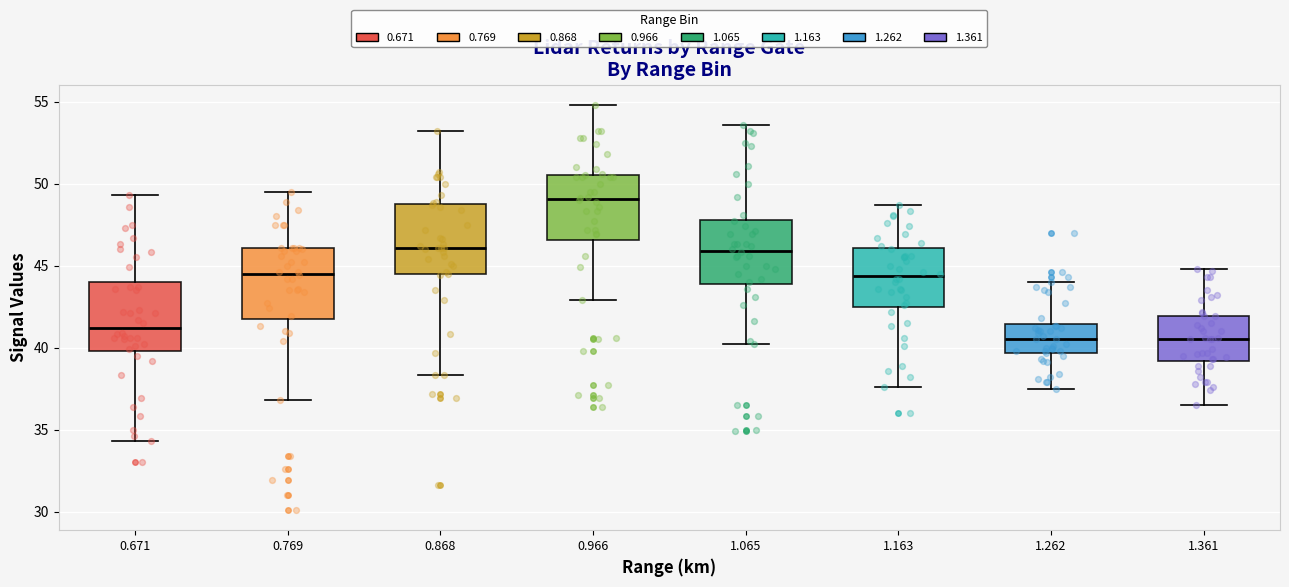

Reading left to right, read every box against the y-axis: the position of its median line, the range the box covers, and the ends of its whiskers. The values are not printed on the chart, so give them approximately, as read against the axis.

0.671: median 41.0, box 40.0 to 44.0, whiskers 34.5 to 49.5
0.769: median 44.5, box 42.0 to 46.0, whiskers 37.0 to 49.5
0.868: median 46.0, box 44.5 to 48.5, whiskers 38.5 to 53.0
0.966: median 49.0, box 46.5 to 50.5, whiskers 43.0 to 55.0
1.065: median 46.0, box 44.0 to 48.0, whiskers 40.0 to 53.5
1.163: median 44.5, box 42.5 to 46.0, whiskers 37.5 to 48.5
1.262: median 40.5, box 39.5 to 41.5, whiskers 37.5 to 44.0
1.361: median 40.5, box 39.0 to 42.0, whiskers 36.5 to 45.0